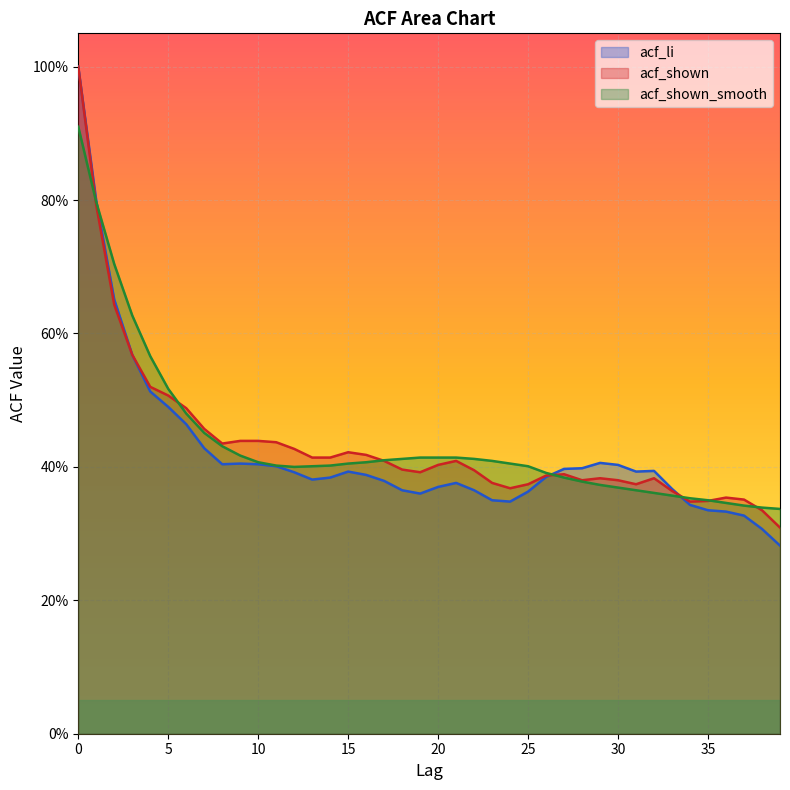

At which category does acf_li reach its first local peak?

9